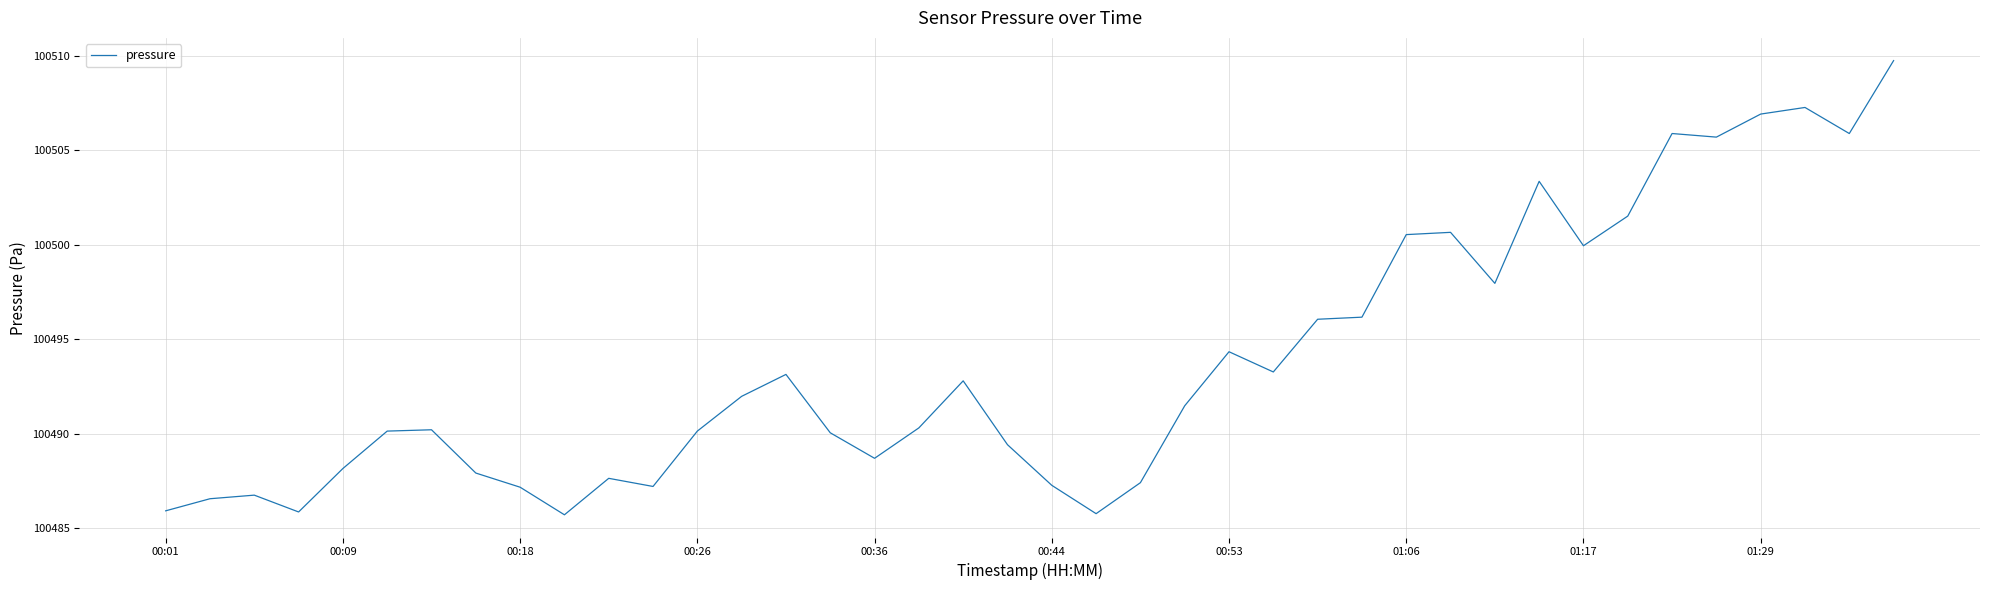

What is the difference between the maximum and minimum values?

24.0